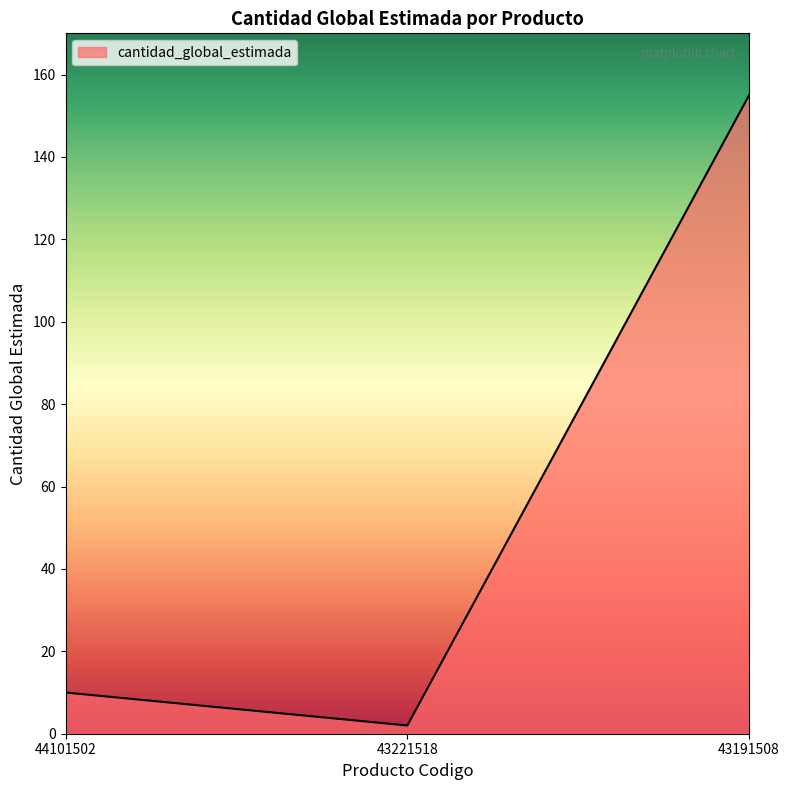

Rank the categories by value from lowest to highest.

43221518, 44101502, 43191508